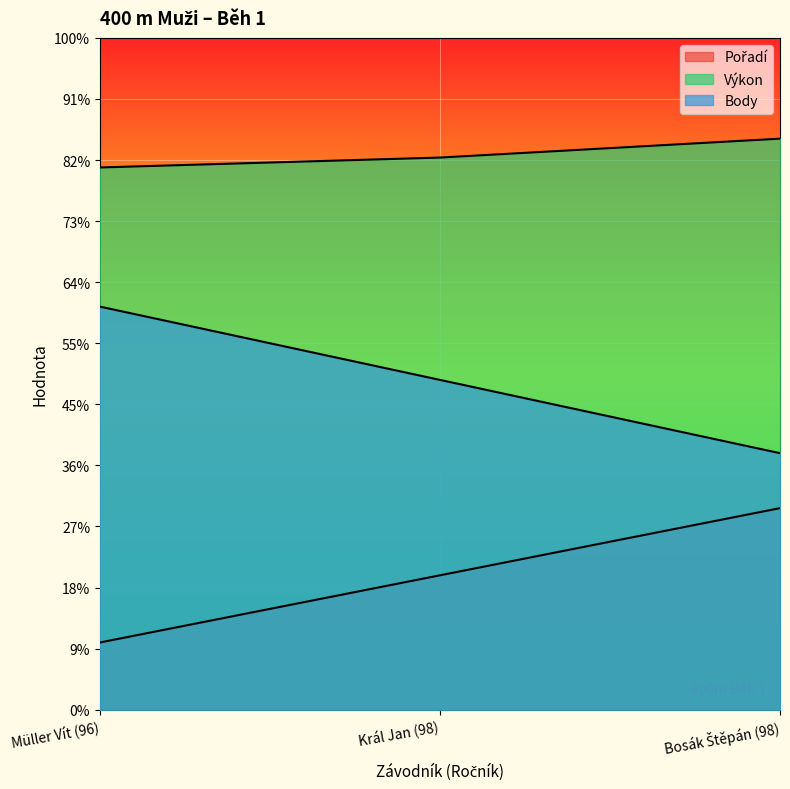

At how many categories does at least one series exceed 14?

3